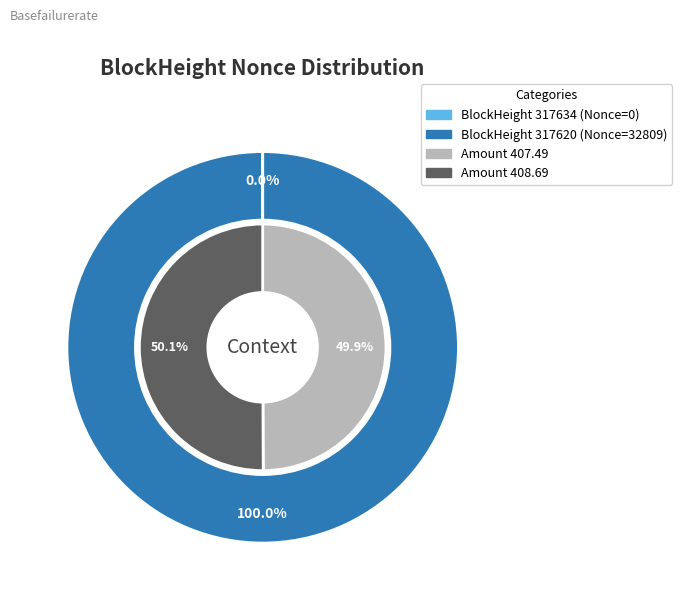

Which slice is the largest?

317620